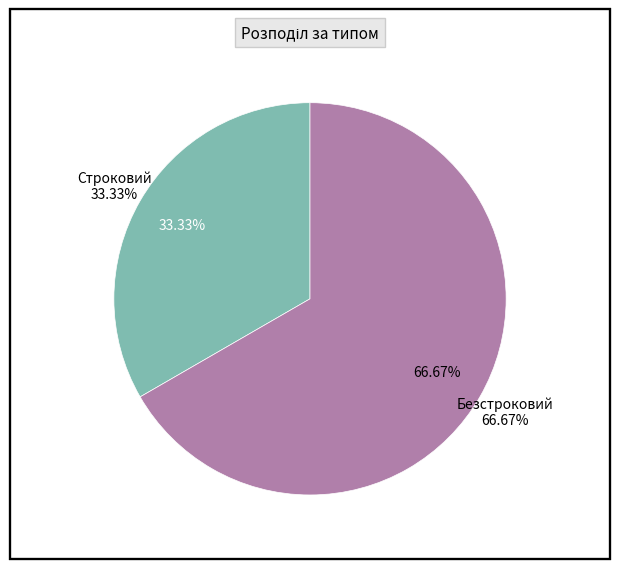

To the nearest percent, what is the difference between the largest and smallest slice percentages?

33%